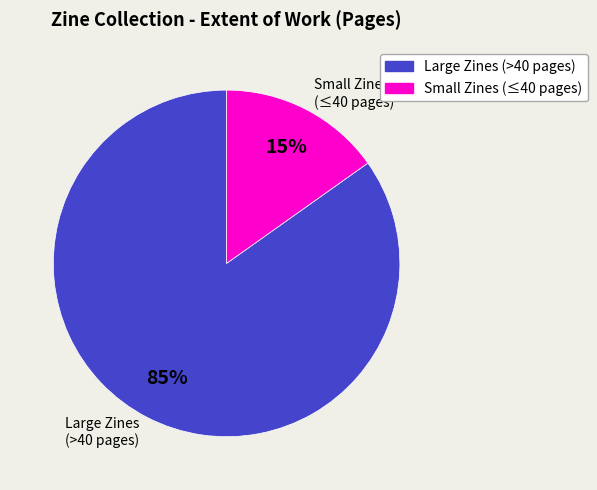

Which has a higher value, 6435 or 1861?

6435